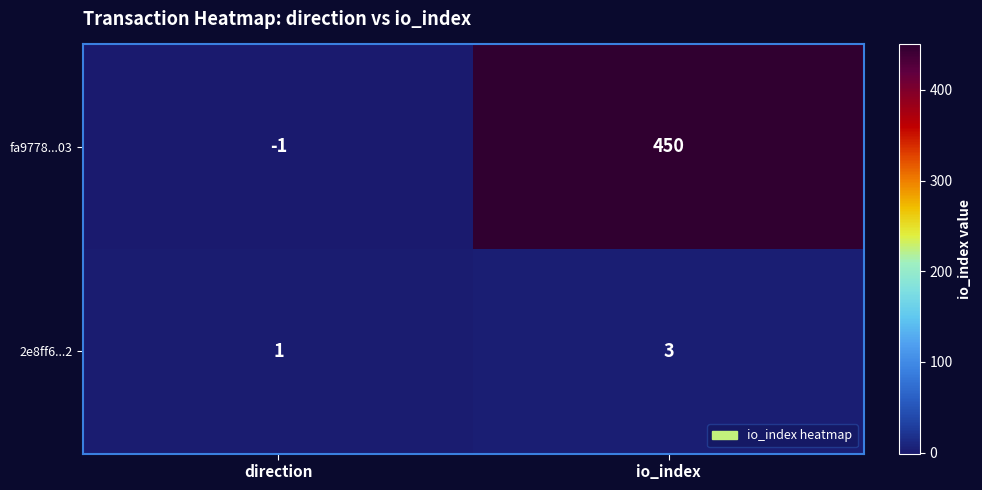

At which label does 2e8ff6...2 reach its peak?

io_index